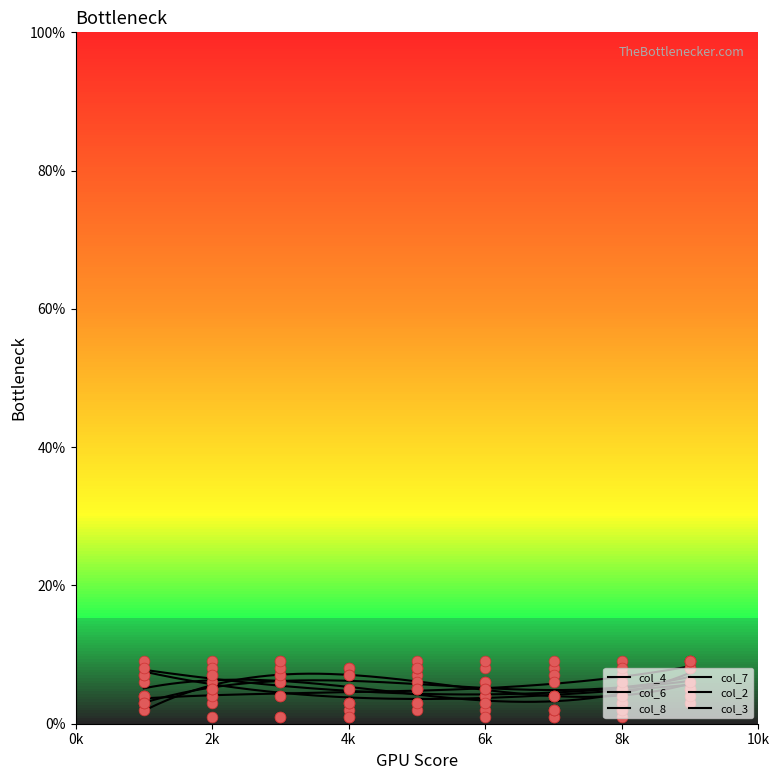

At which category is the sum across all series the highest?

9